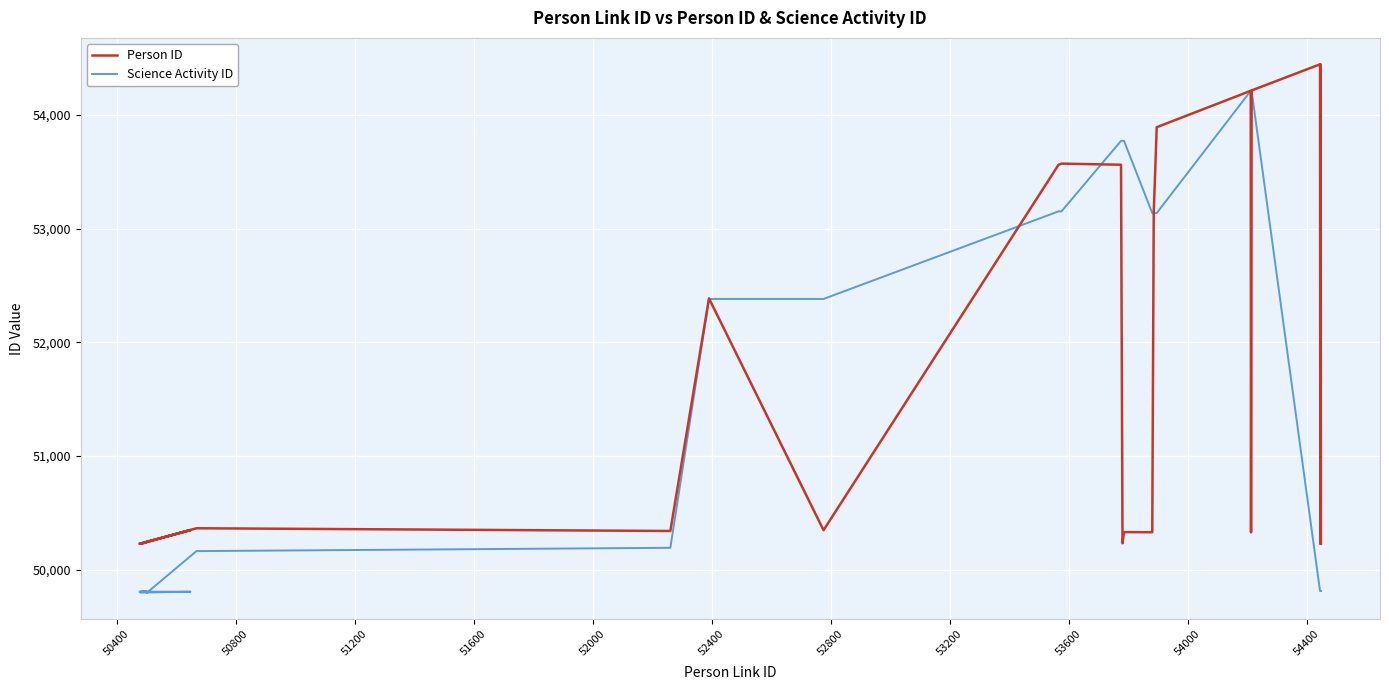

What is the sum of the Person ID values at 50400 and 54000?

102735